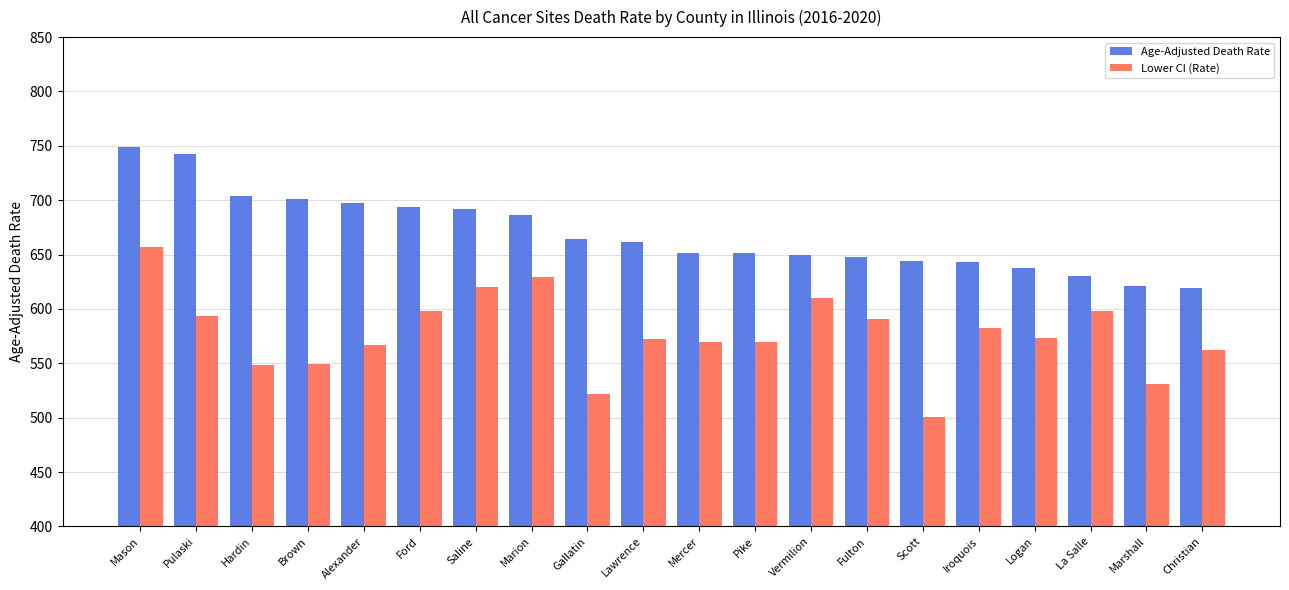

True or false: Lower CI (Rate) has a value of 947.5 at Saline.

False